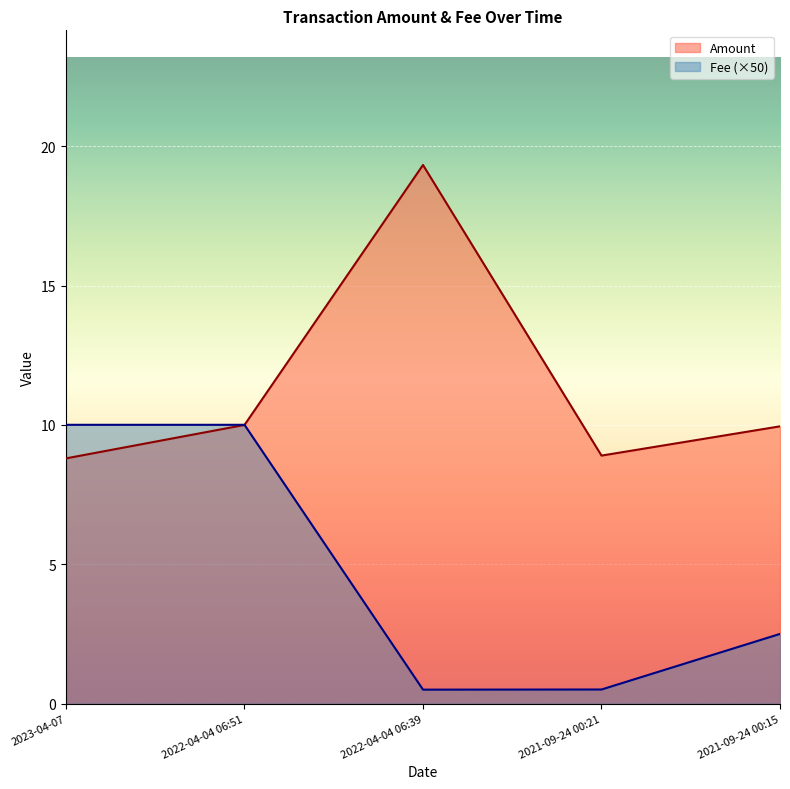

What is the minimum value shown in the chart?

0.5